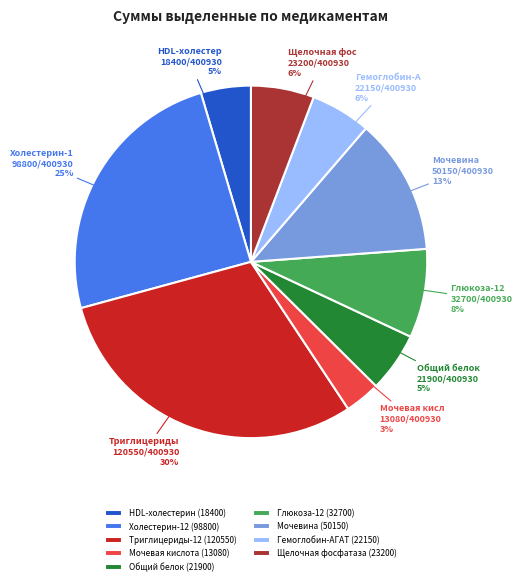

To the nearest percent, what percentage of the pie is Гемоглобин-АГАТ?

6%